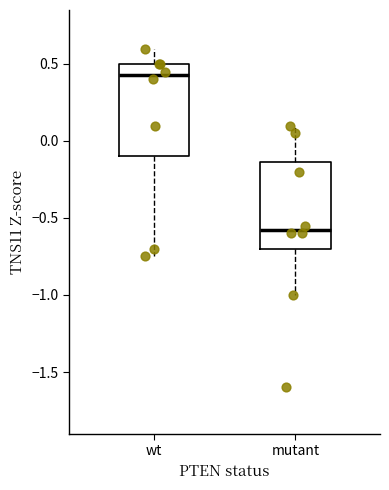

Where is the lower edge of the box for wt on the y-axis? The values are not printed on the chart, so give them approximately, as read against the axis.

-0.10